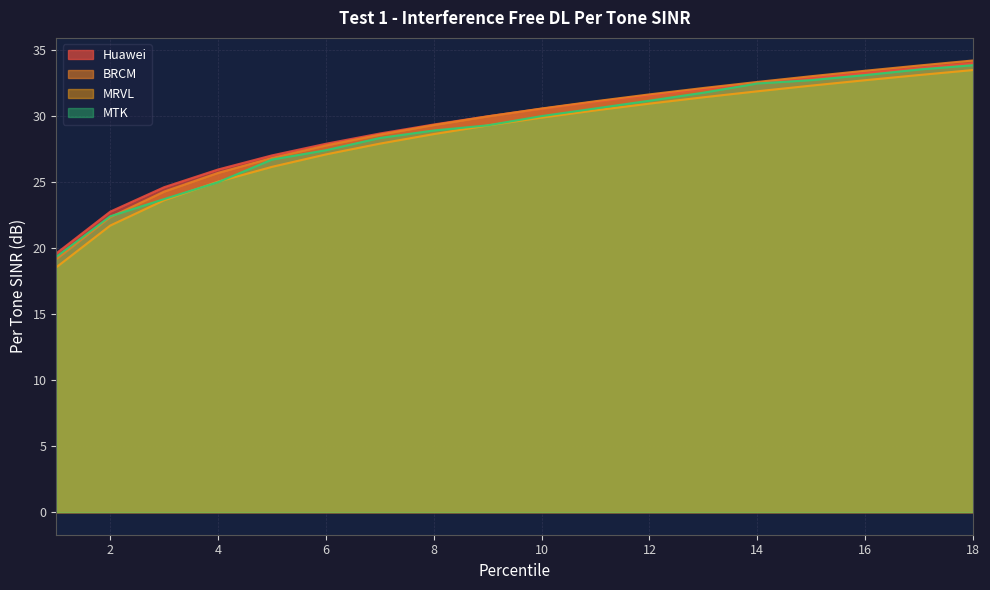

Reading left to right, what are all the values shown in this chart?

Huawei: 1=19.6	2=22.8	3=24.6	4=25.9	5=27.0	6=27.9	7=28.7	8=29.4	9=30.0	10=30.5	11=31.1	12=31.6	13=32.0	14=32.5	15=32.9	16=33.3	17=33.7	18=34.0
BRCM: 1=19.2	2=22.3	3=24.3	4=25.7	5=26.8	6=27.8	7=28.6	8=29.3	9=30.0	10=30.6	11=31.1	12=31.6	13=32.1	14=32.6	15=33.0	16=33.4	17=33.8	18=34.2
MRVL: 1=18.5	2=21.7	3=23.6	4=25.0	5=26.1	6=27.1	7=27.9	8=28.6	9=29.3	10=29.9	11=30.4	12=30.9	13=31.4	14=31.9	15=32.3	16=32.7	17=33.1	18=33.5
MTK: 1=19.3	2=22.4	3=23.7	4=25.0	5=26.7	6=27.4	7=28.3	8=28.9	9=29.3	10=30.0	11=30.6	12=31.2	13=31.8	14=32.5	15=32.7	16=33.1	17=33.5	18=33.8